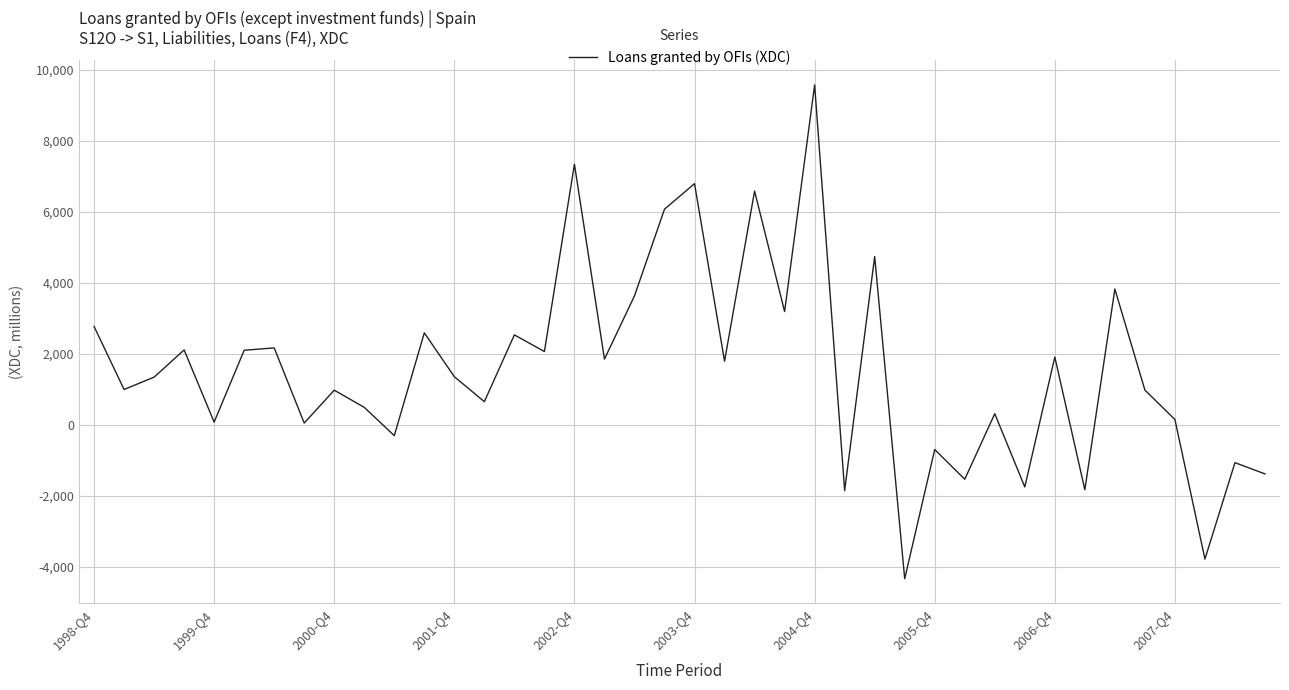

What is the difference between the maximum and minimum values?

13908